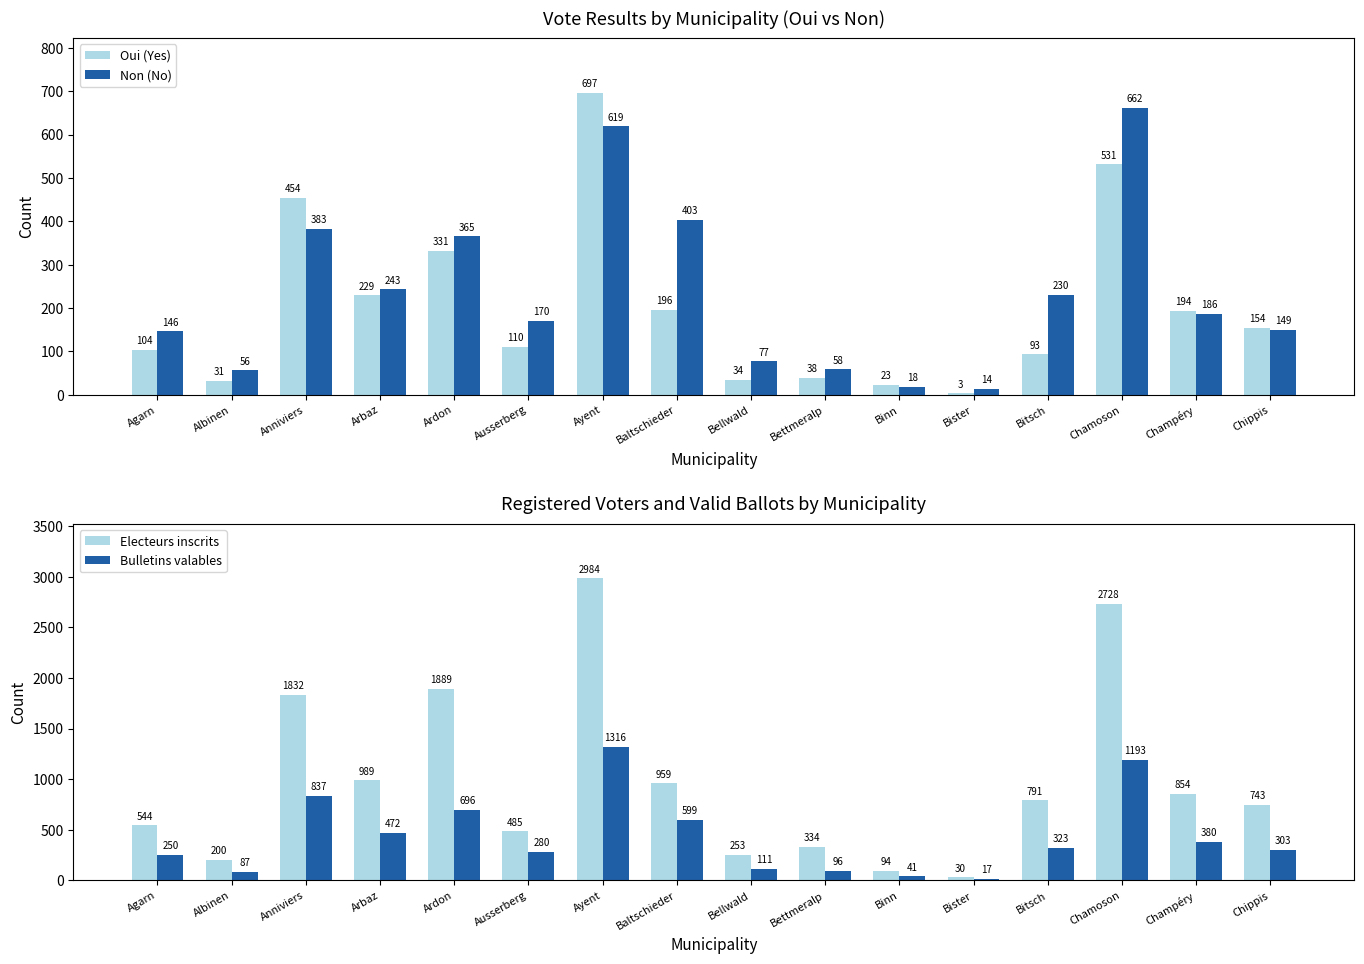

Reading left to right, list all the values displayed in this chart.

Oui (Yes): 104	31	454	229	331	110	697	196	34	38	23	3	93	531	194	154
Non (No): 146	56	383	243	365	170	619	403	77	58	18	14	230	662	186	149
Electeurs inscrits: 544	200	1832	989	1889	485	2984	959	253	334	94	30	791	2728	854	743
Bulletins valables: 250	87	837	472	696	280	1316	599	111	96	41	17	323	1193	380	303